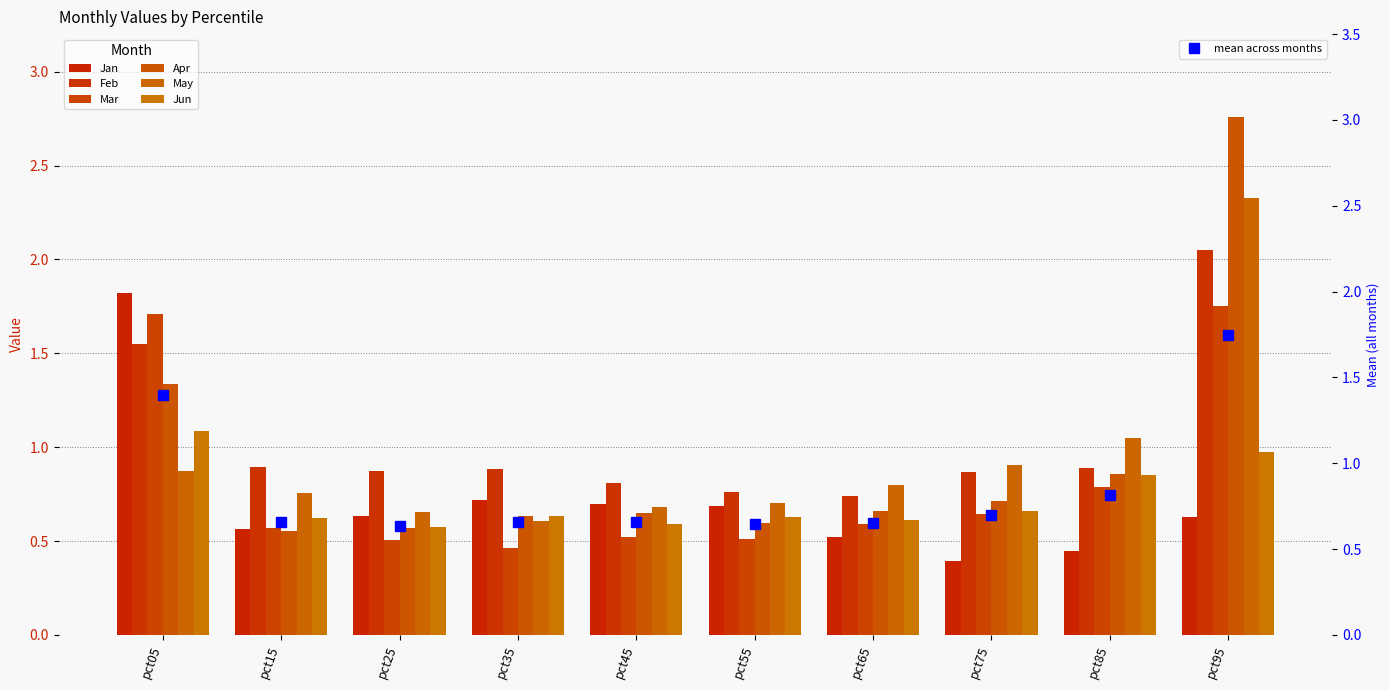

Which category has the highest value in the Mar series?

pct95